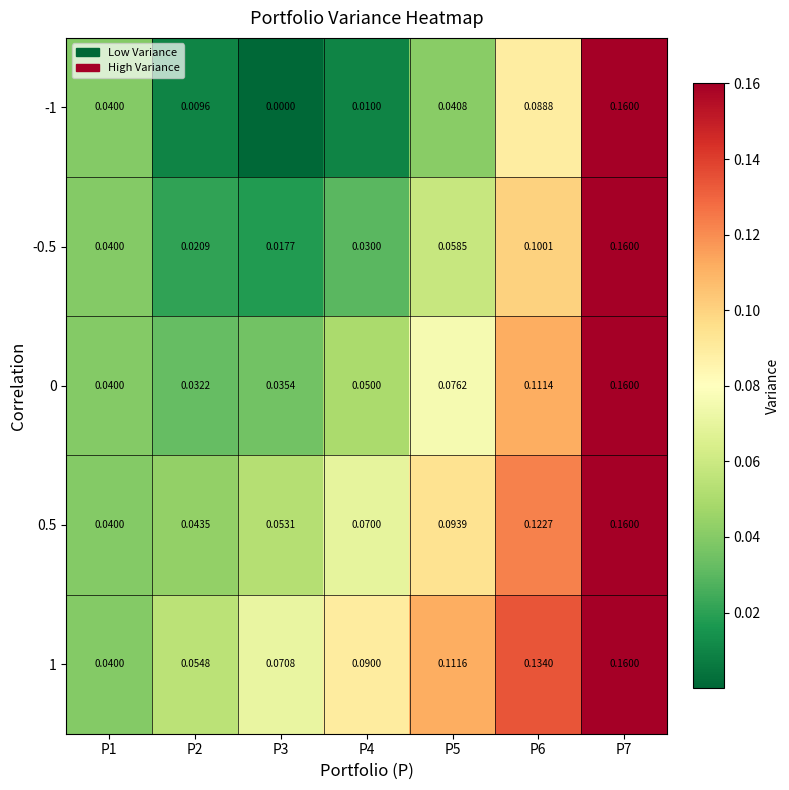

Is the value of -1 at P1 greater than the value of -0.5 at P4?

Yes